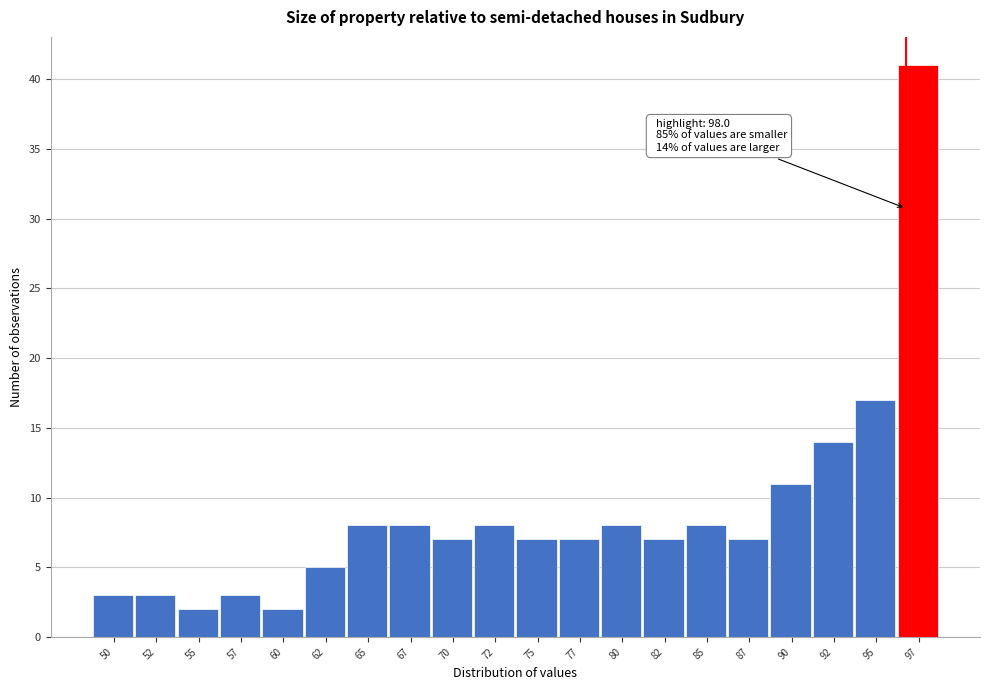

Reading left to right, list all the values displayed in this chart.

50=3	52=3	55=2	57=3	60=2	62=5	65=8	67=8	70=7	72=8	75=7	77=7	80=8	82=7	85=8	87=7	90=11	92=14	95=17	97=41